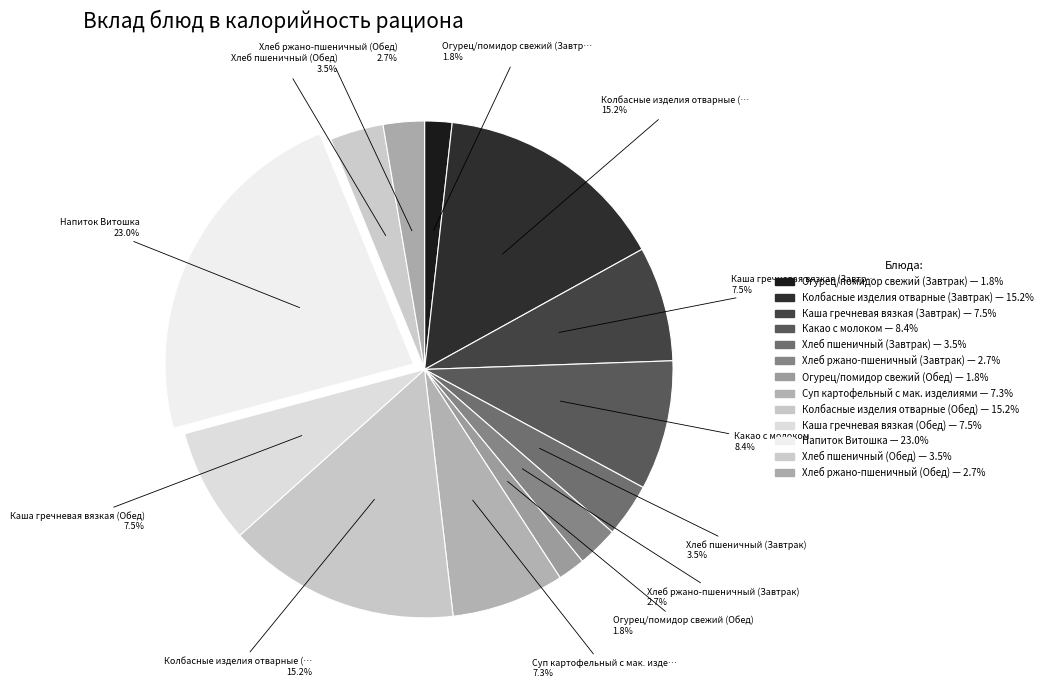

How many segments does this pie chart have?

13